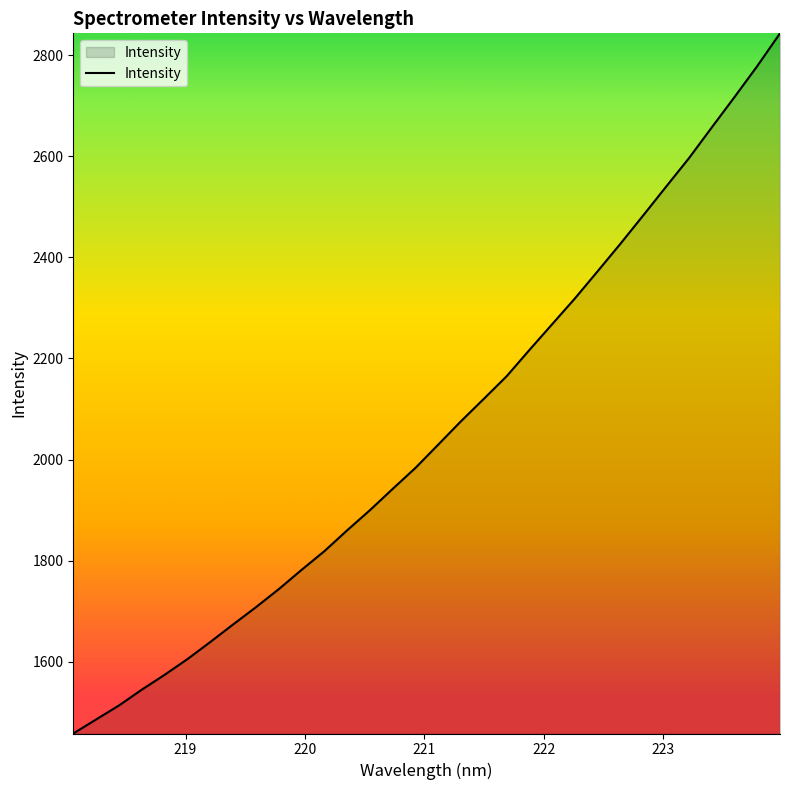

What is the maximum value shown in the chart?

2843.2